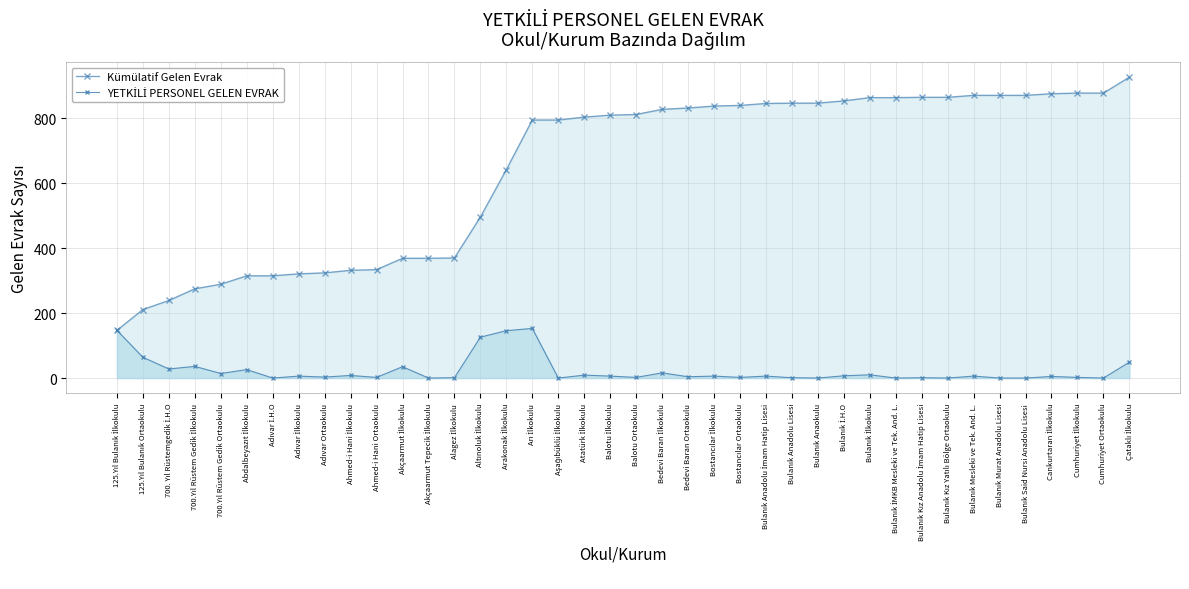

Reading left to right, list all the values displayed in this chart.

Kümülatif Gelen Evrak: 147	211	239	275	289	315	315	321	324	332	334	369	369	370	496	642	795	795	804	810	812	828	832	838	840	846	847	847	854	864	864	865	865	871	871	871	876	878	878	927
YETKİLİ PERSONEL GELEN EVRAK: 147	64	28	36	14	26	0	6	3	8	2	35	0	1	126	146	153	0	9	6	2	16	4	6	2	6	1	0	7	10	0	1	0	6	0	0	5	2	0	49